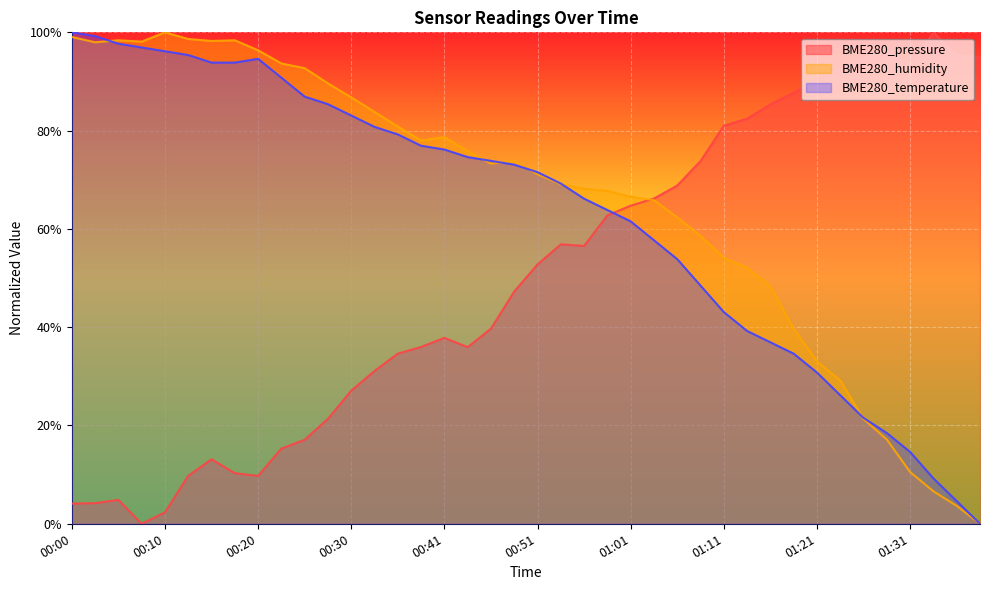

What is the spread (max minus min) of values at 00:56?

11.6